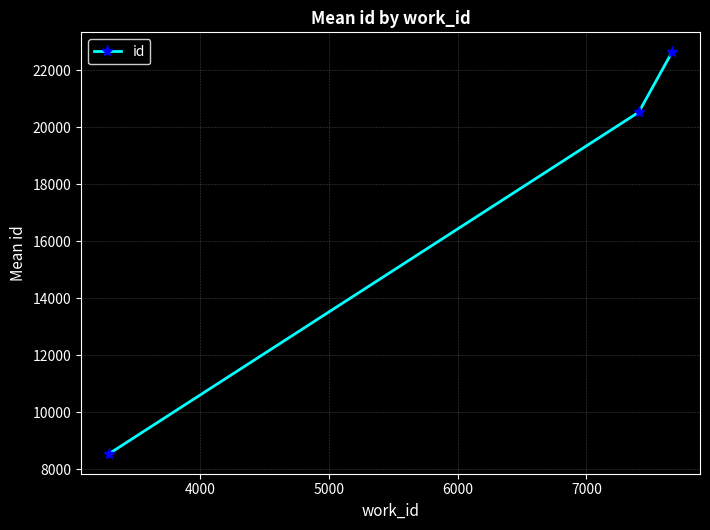

Count the number of data series in this chart.

1